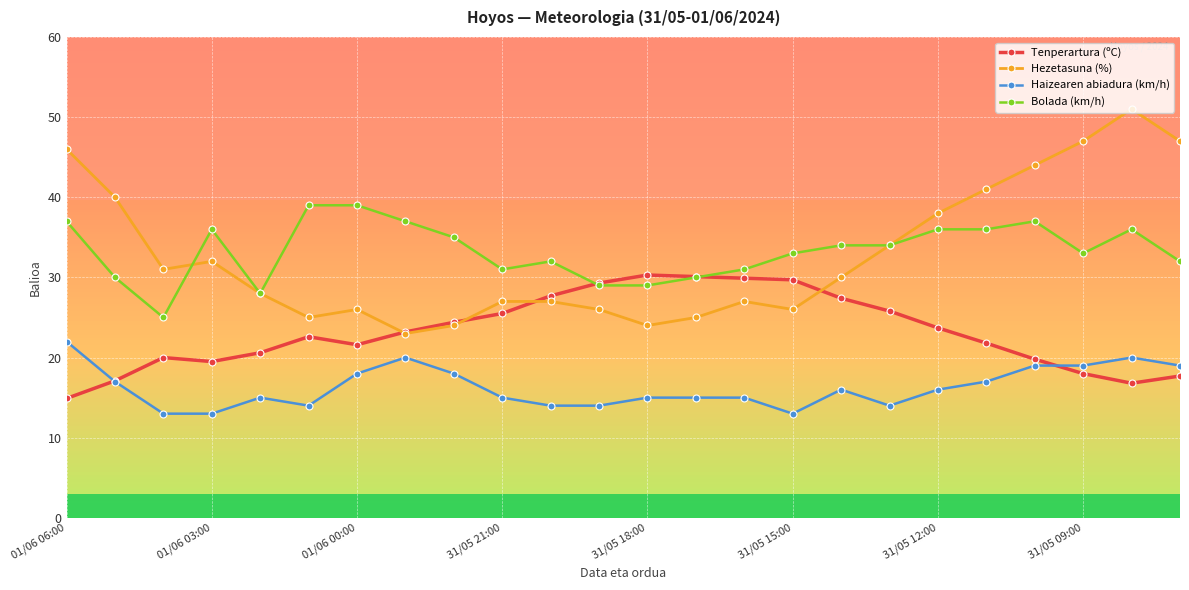

What are all the series names shown in the legend?

Tenperartura (ºC), Hezetasuna (%), Haizearen abiadura (km/h), Bolada (km/h)